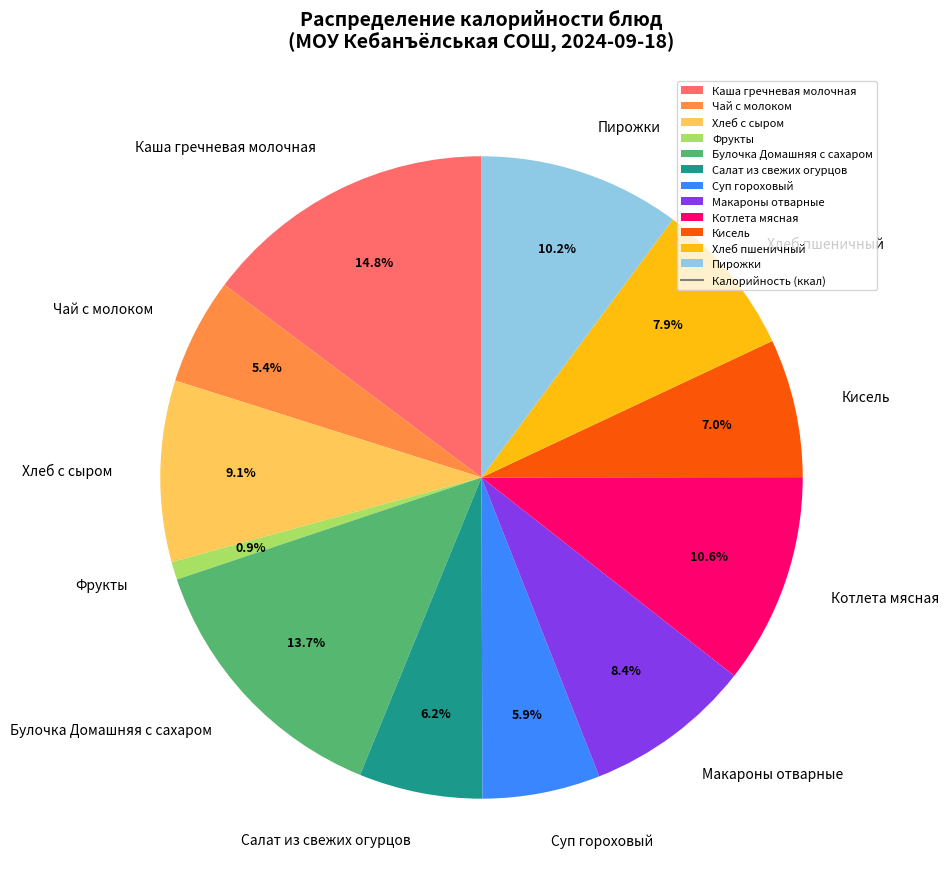

Which slice is the smallest?

Фрукты